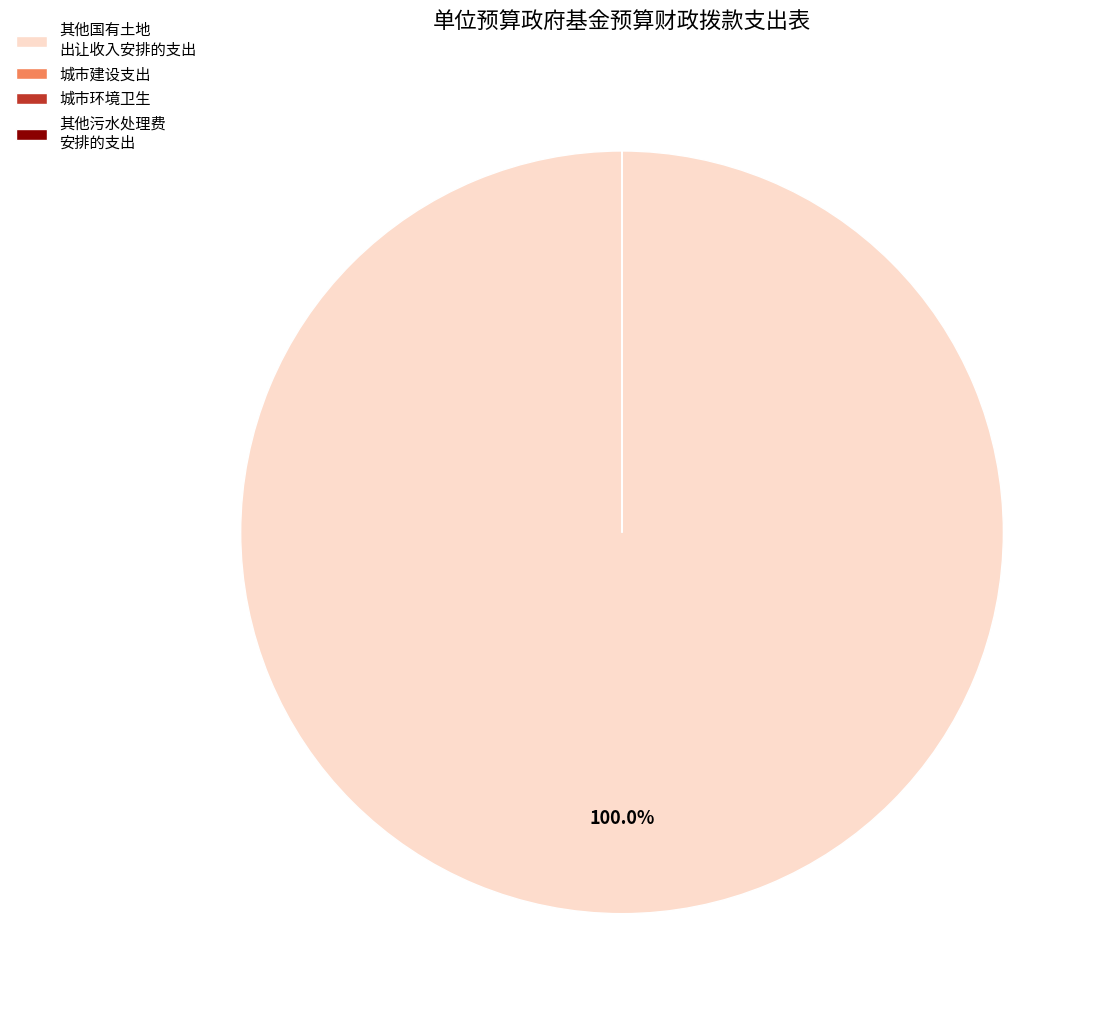

Which slice is the largest?

其他国有土地 出让收入安排的支出